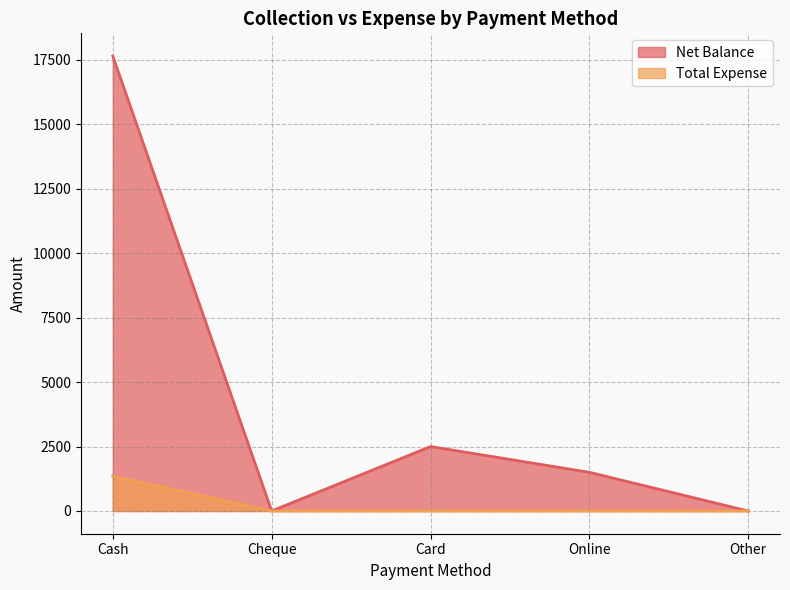

Rank the series at Other from highest to lowest value.

Net Balance, Total Expense